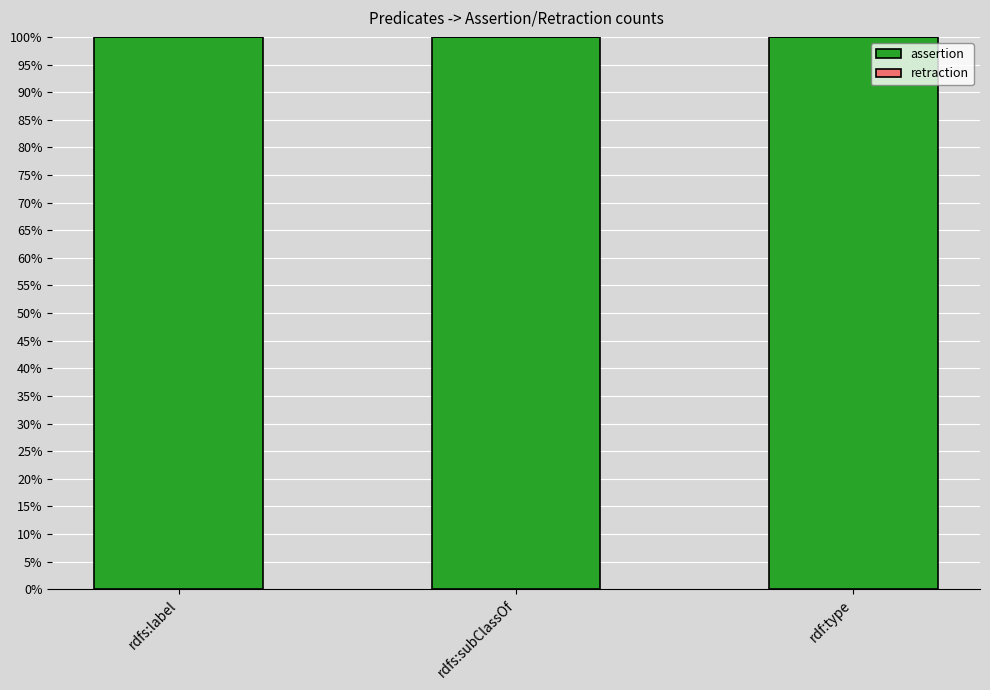

What position from the right is rdf:type?

1